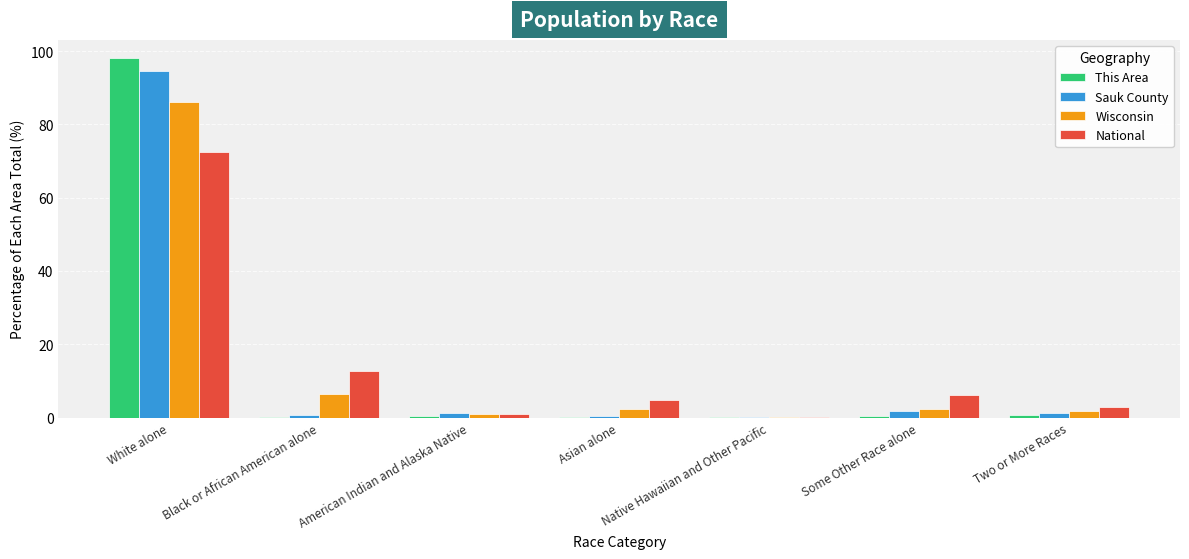

What is the average value of the National series?

14.3